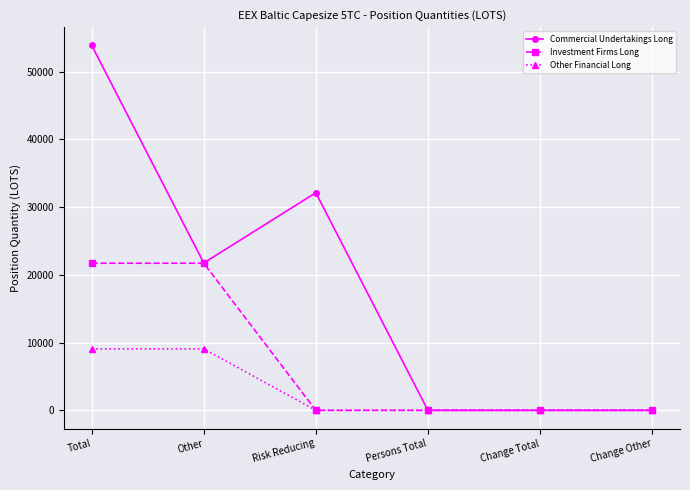

What is the label of the 6th point from the left?

Change Other